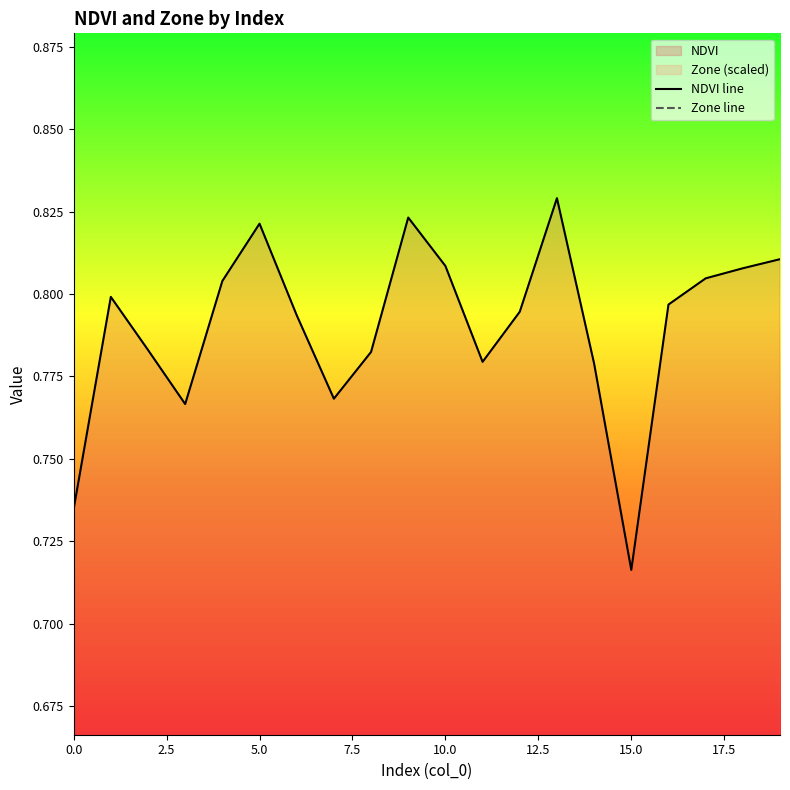

Which category has the highest value in the Zone line series?

10.0